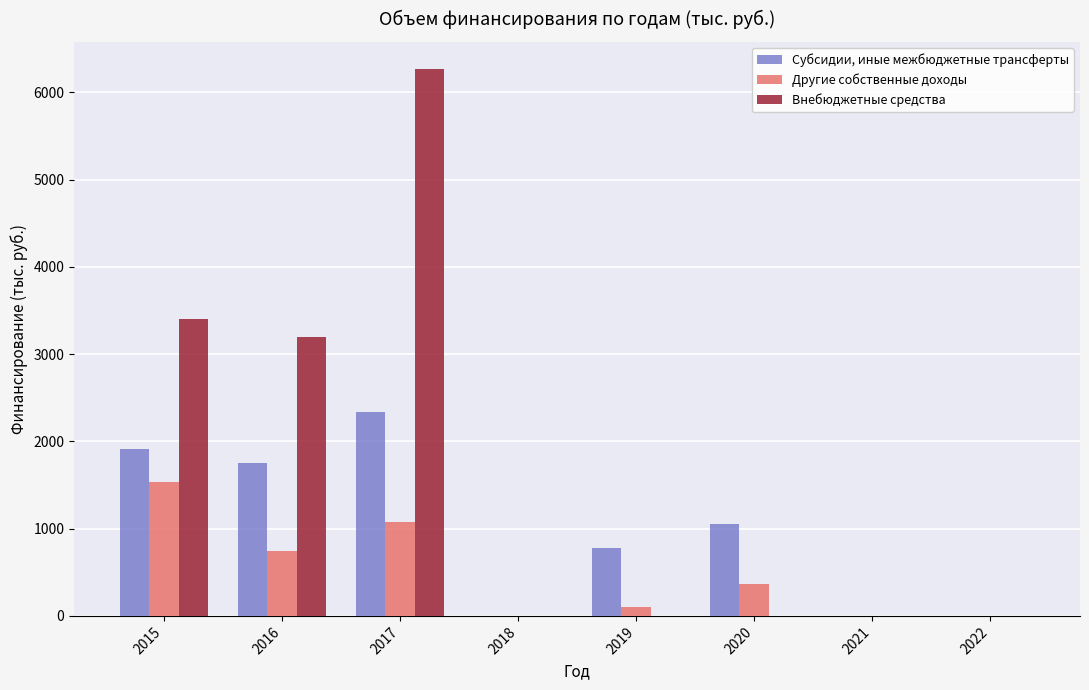

What is the sum of all Другие собственные доходы values?

3817.4